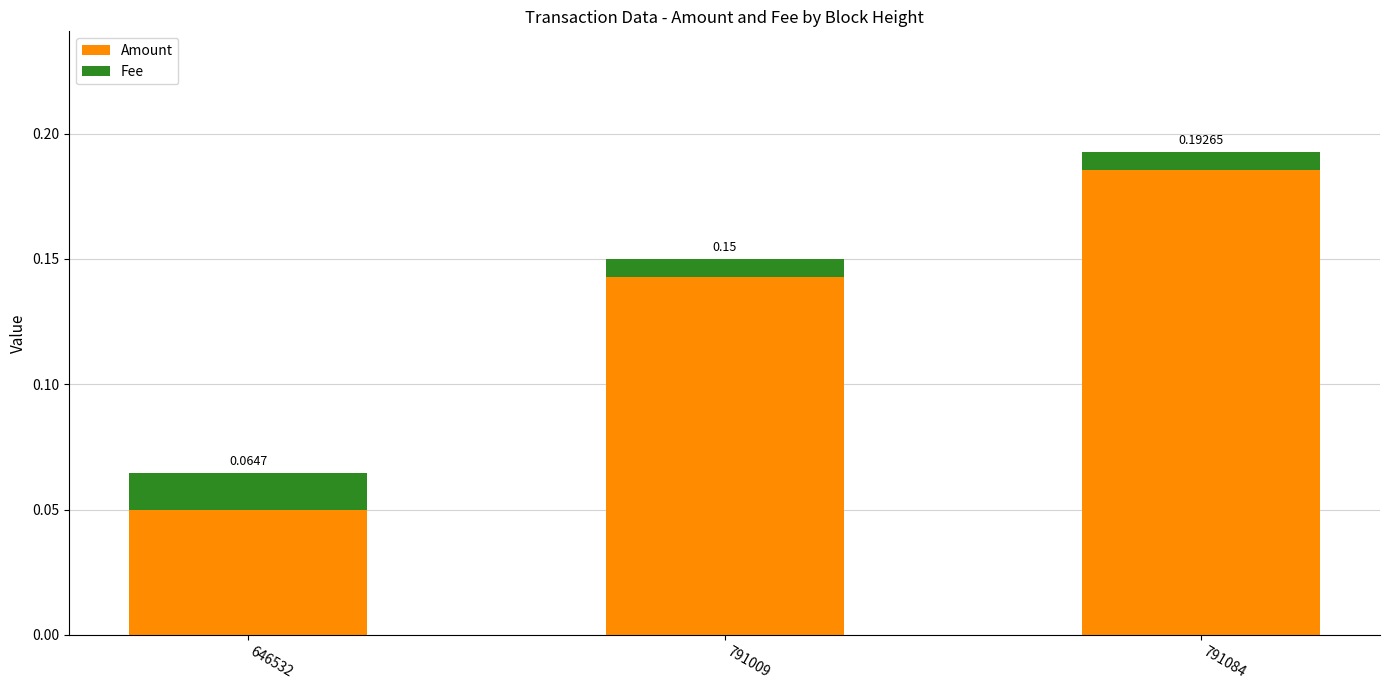

What is the sum of all Amount values?

0.4